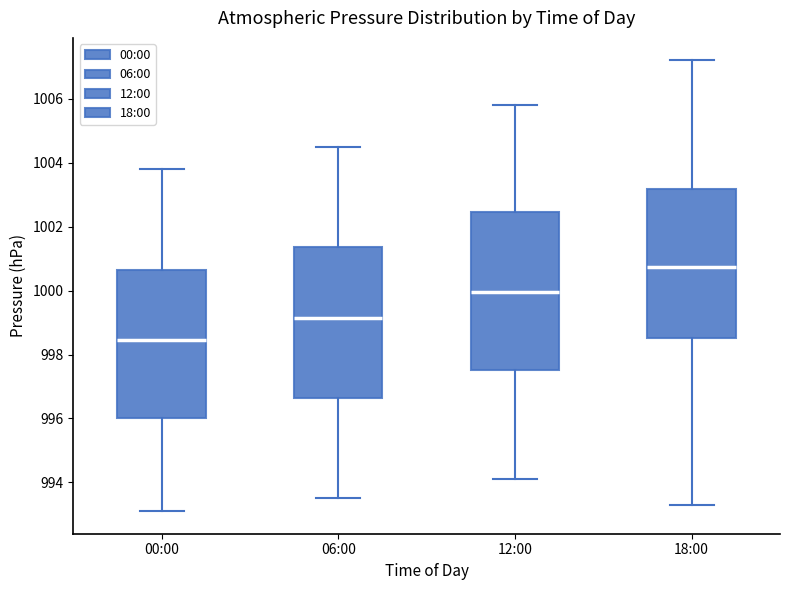

Reading left to right, transcribe this box plot: for each box, give where its median line is, the range the box spans, and where its two whiskers end, as read against the y-axis. The values are not printed on the chart, so give them approximately, as read against the axis.

00:00: median 998.4, box 996.0 to 1000.6, whiskers 993.2 to 1003.8
06:00: median 999.2, box 996.6 to 1001.4, whiskers 993.6 to 1004.6
12:00: median 1000.0, box 997.6 to 1002.4, whiskers 994.2 to 1005.8
18:00: median 1000.8, box 998.6 to 1003.2, whiskers 993.4 to 1007.2